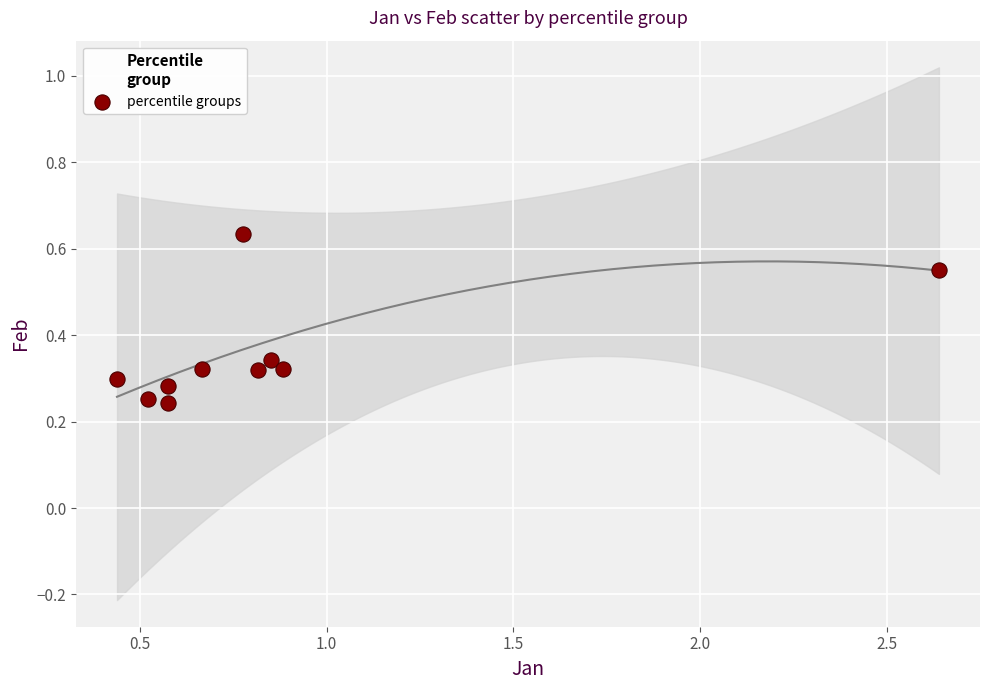

What is the range of X values (max minus min)?

2.2